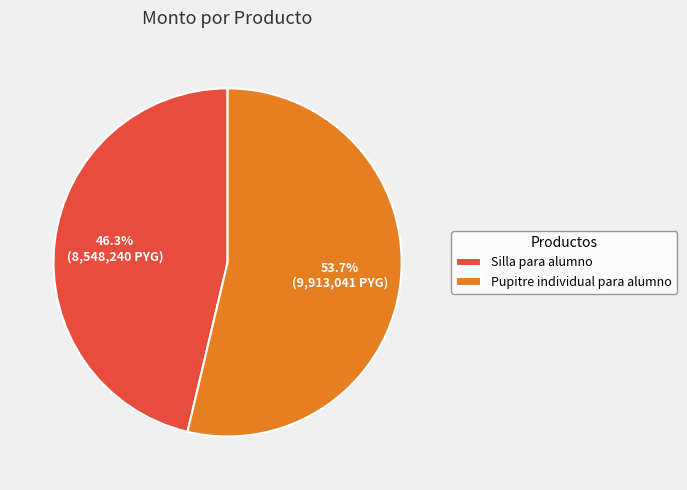

To the nearest percent, what is the combined percentage of Pupitre individual para alumno and Silla para alumno?

100%